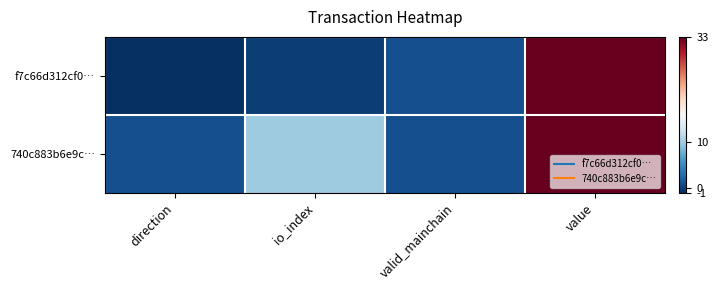

Reading right to left, transcribe all the data shown in this chart.

f7c66d312cf0…: value=33	valid_mainchain=1	io_index=0	direction=-1
740c883b6e9c…: value=33	valid_mainchain=1	io_index=10	direction=1